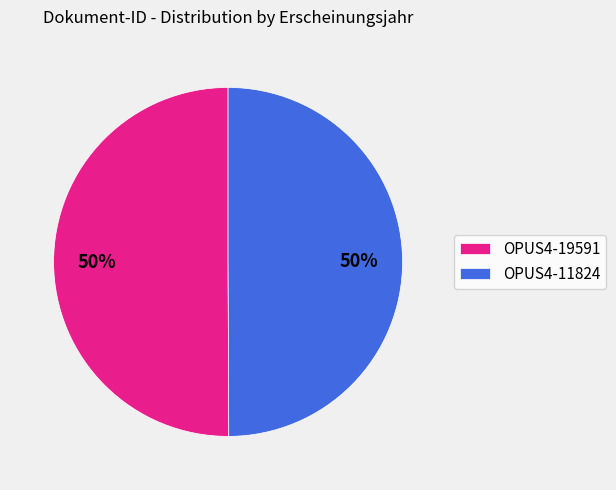

To the nearest percent, what percentage of the pie is OPUS4-19591?

50%